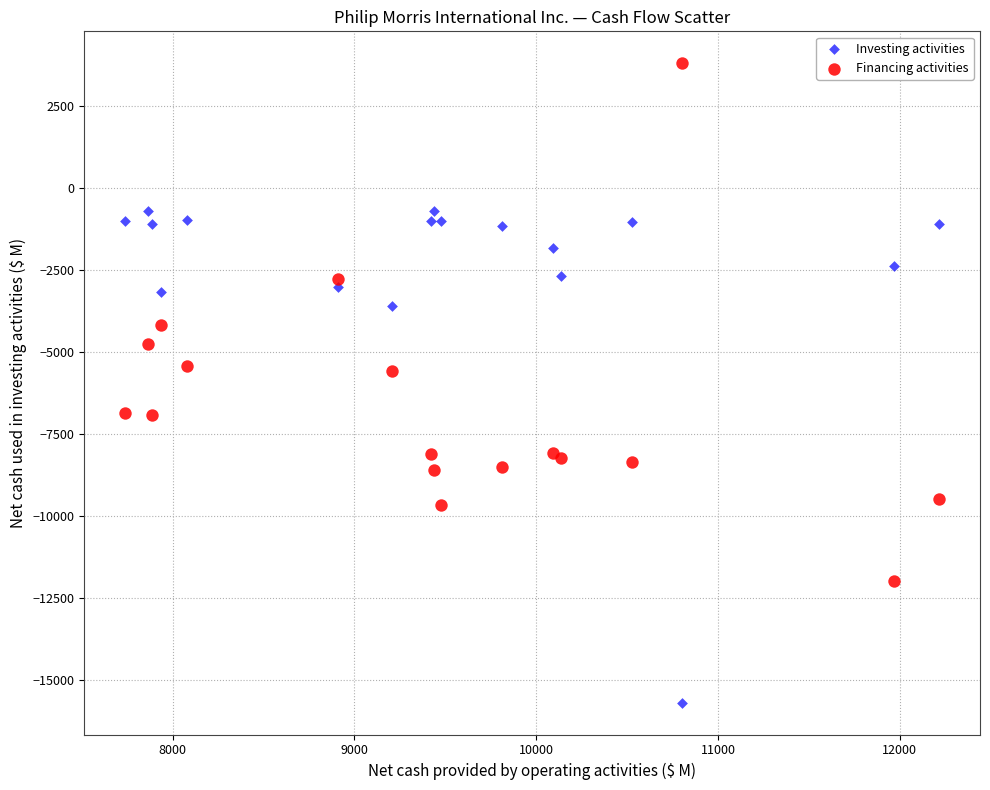

Which series has the largest Y range (max minus min)?

Financing activities